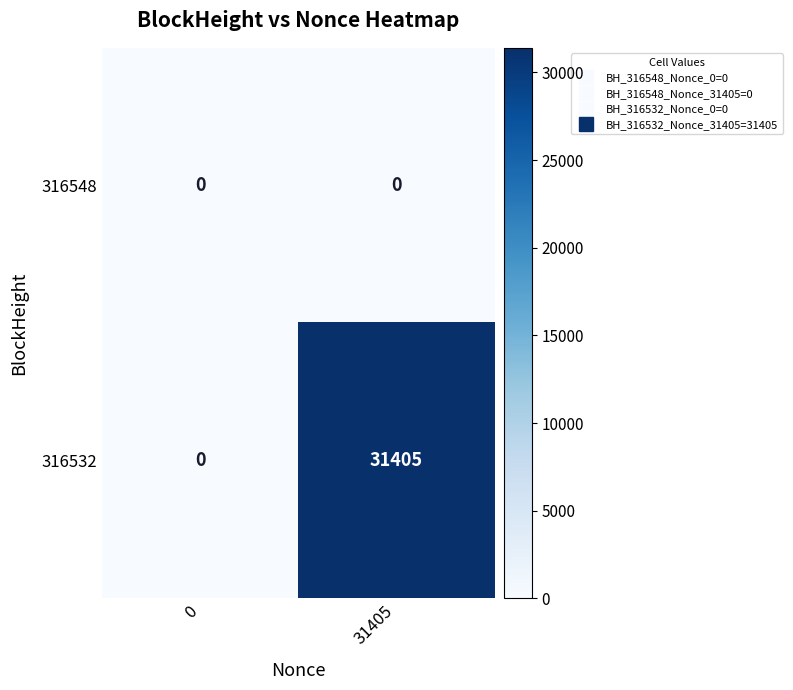

What is the difference between the highest and lowest values at 31405?

31405